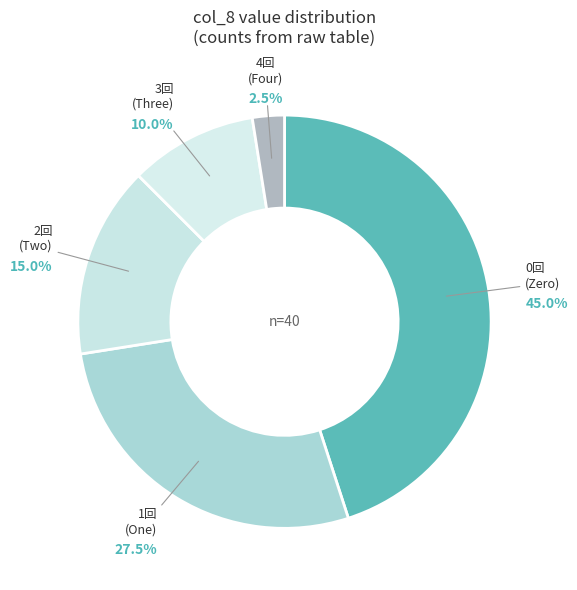

Which category has the biggest portion of the pie?

0回 (Zero)